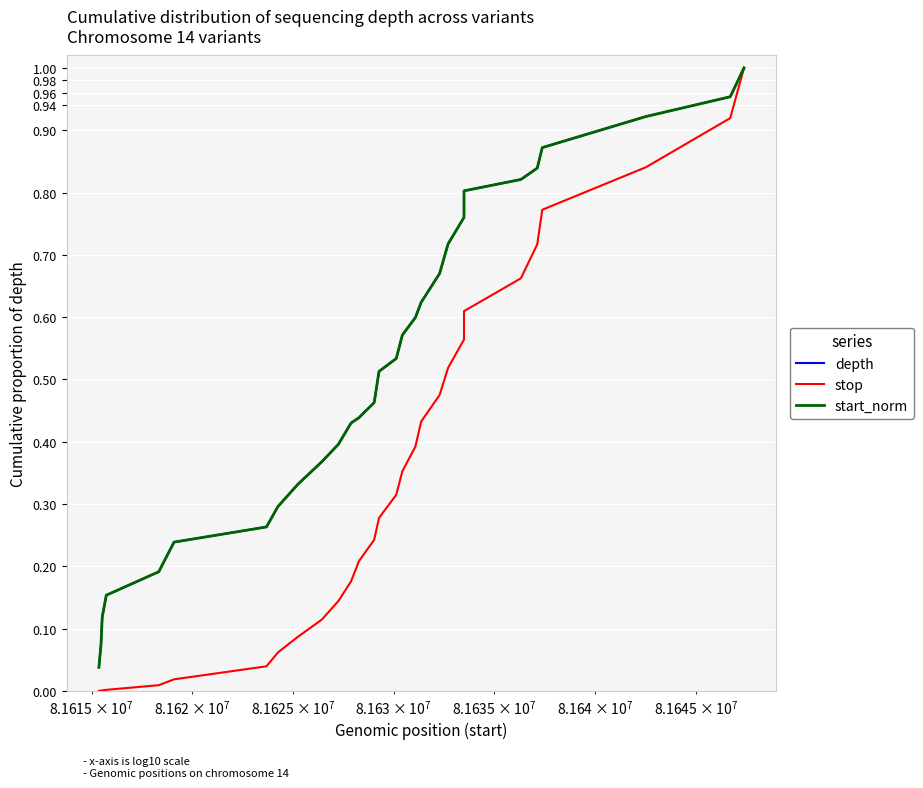

Which series has the largest total across all categories?

depth